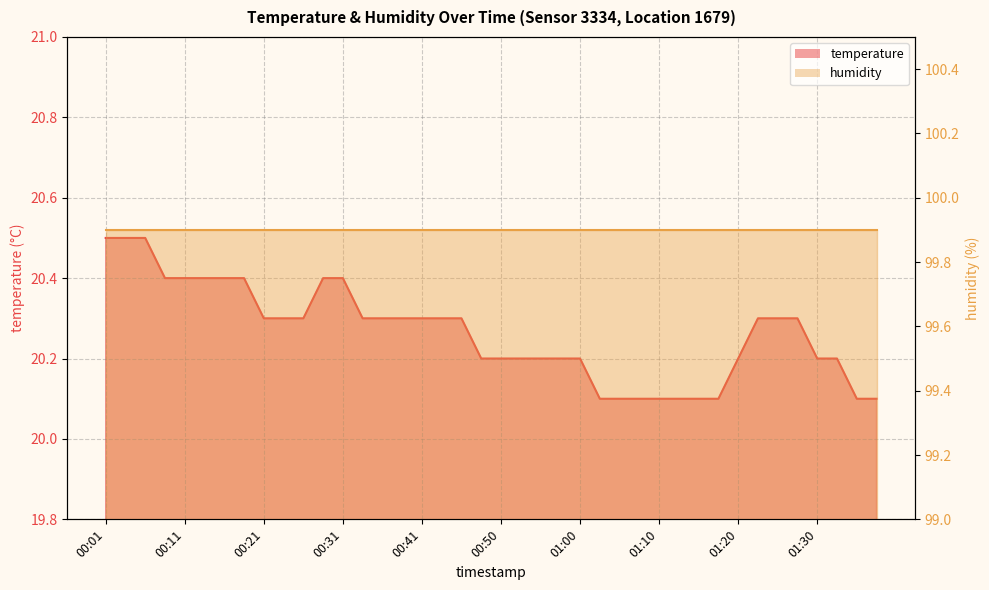

True or false: the data shows 20.2 at 01:00.

True